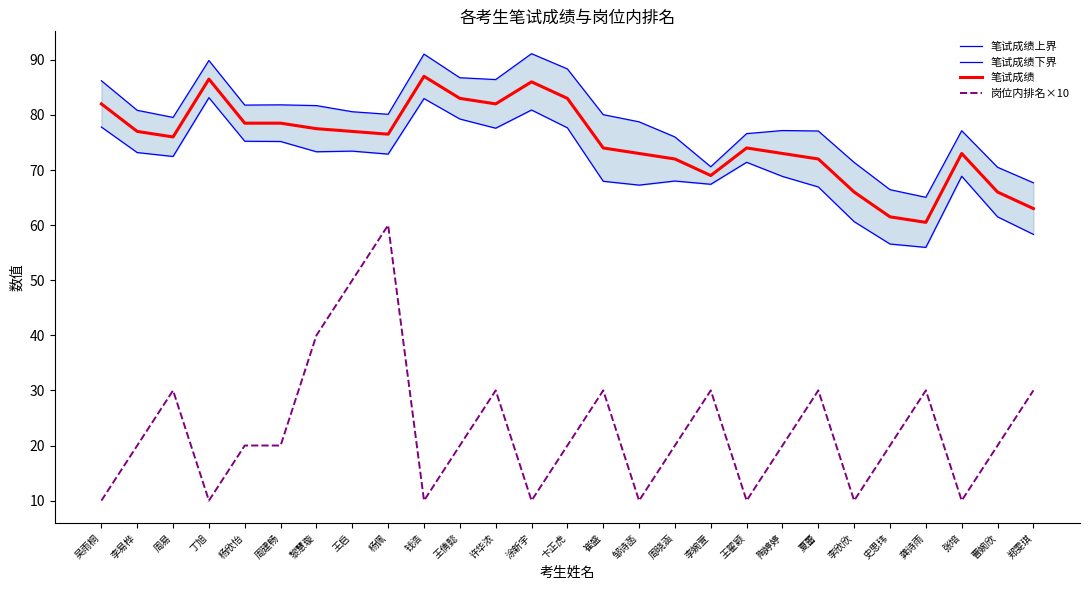

What is the difference between the maximum and minimum values in the 笔试成绩下界 series?

27.2